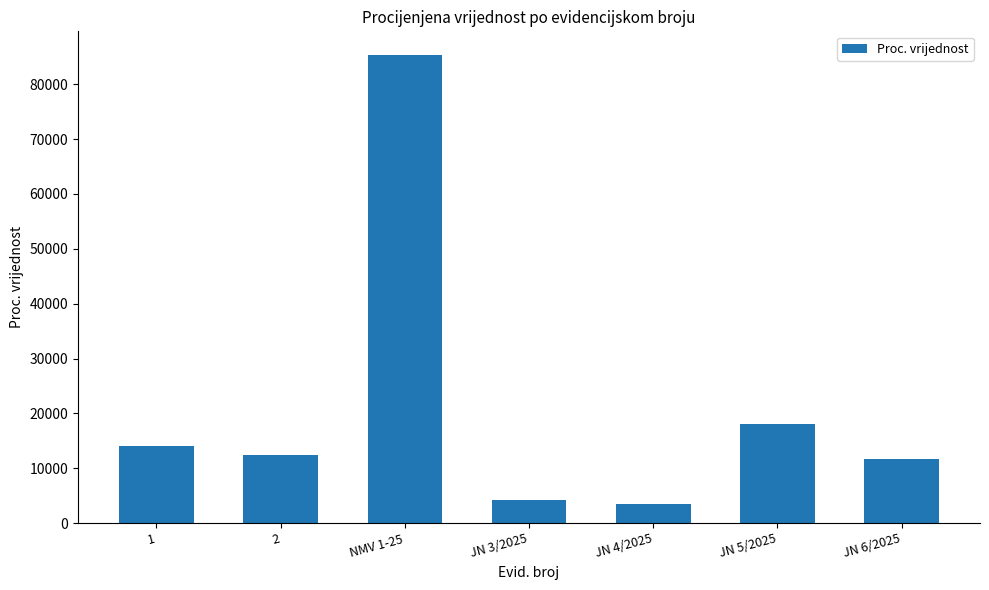

The value at NMV 1-25 is 32481.9. True or false?

False